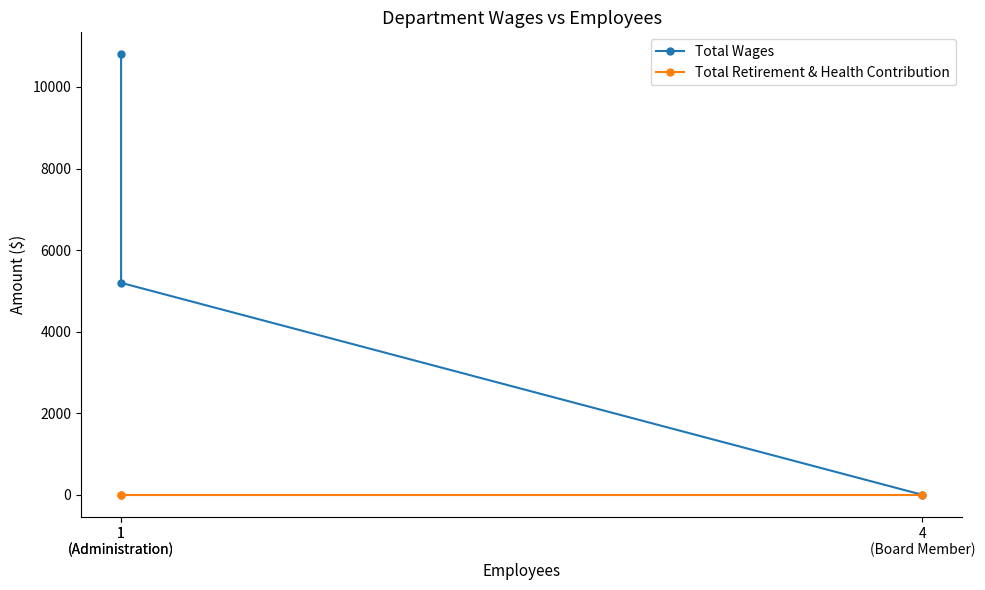

At 1
(Administration), list the series in order from smallest to largest.

Total Retirement & Health Contribution, Total Wages